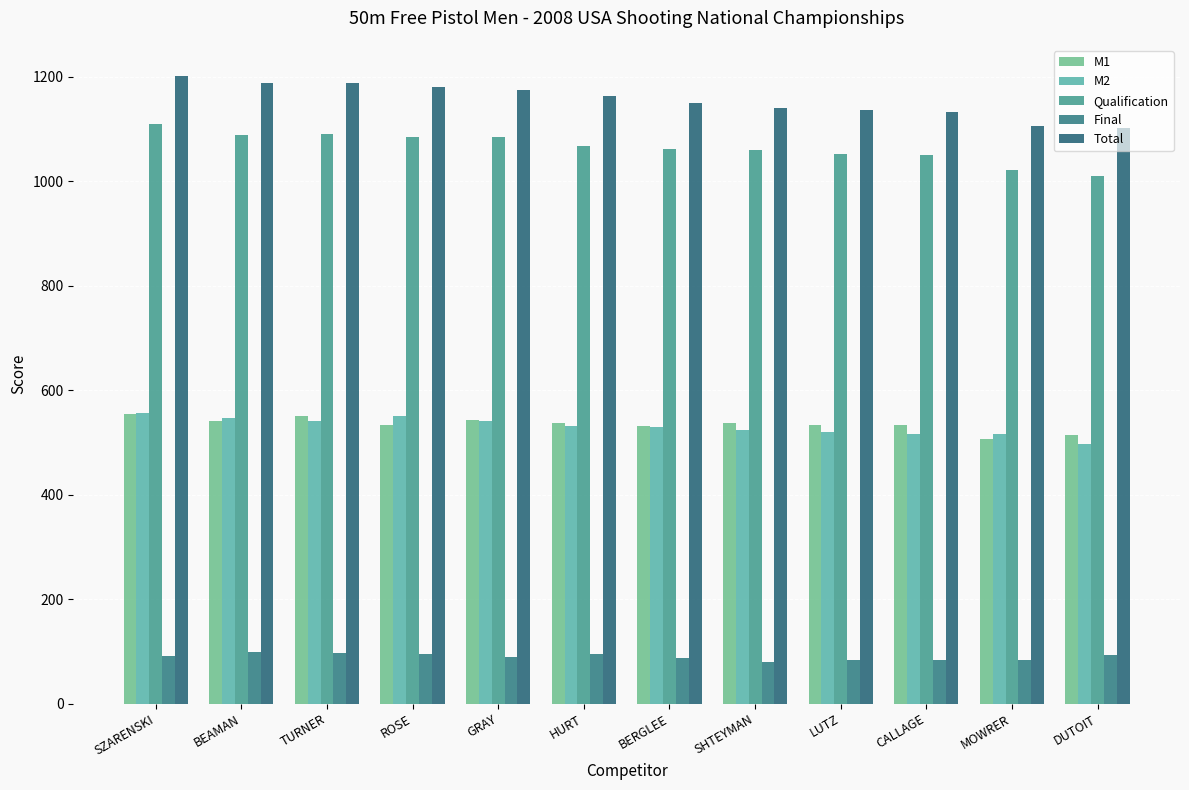

Count the number of categories in the chart.

12